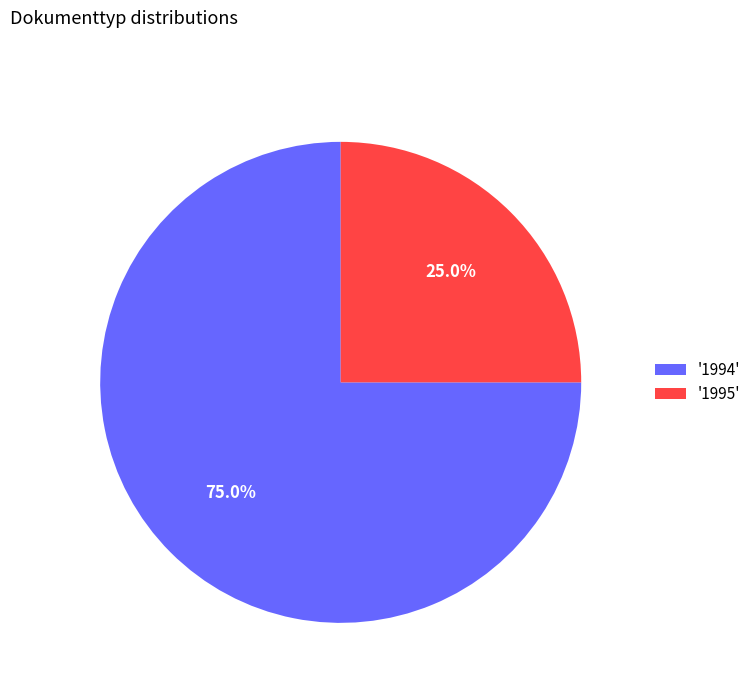

Is there a majority slice in this chart?

Yes